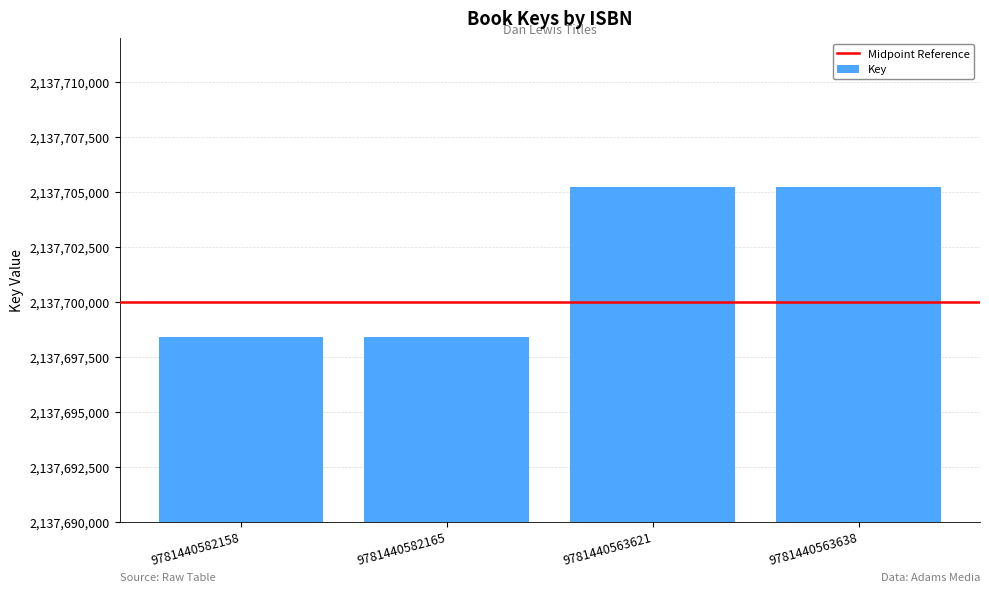

What is the maximum value shown in the chart?

2137705220